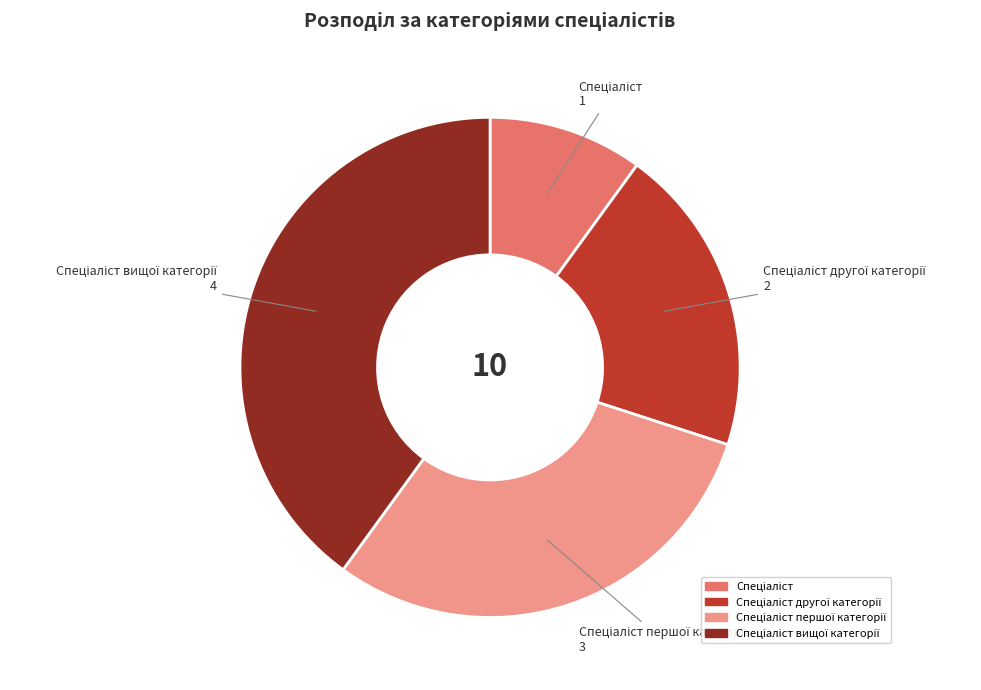

Is there a majority slice in this chart?

No